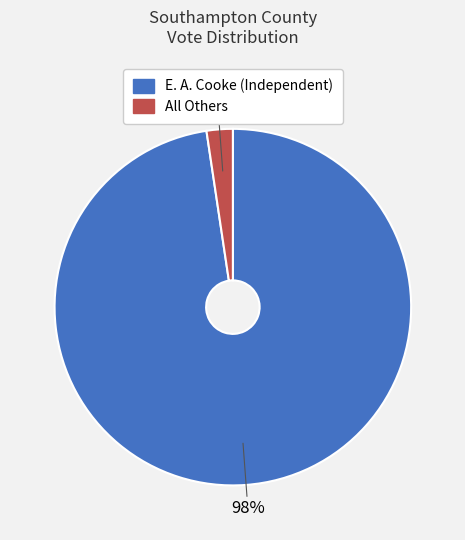

To the nearest percent, what is the combined percentage of All Others and E. A. Cooke (Independent)?

100%